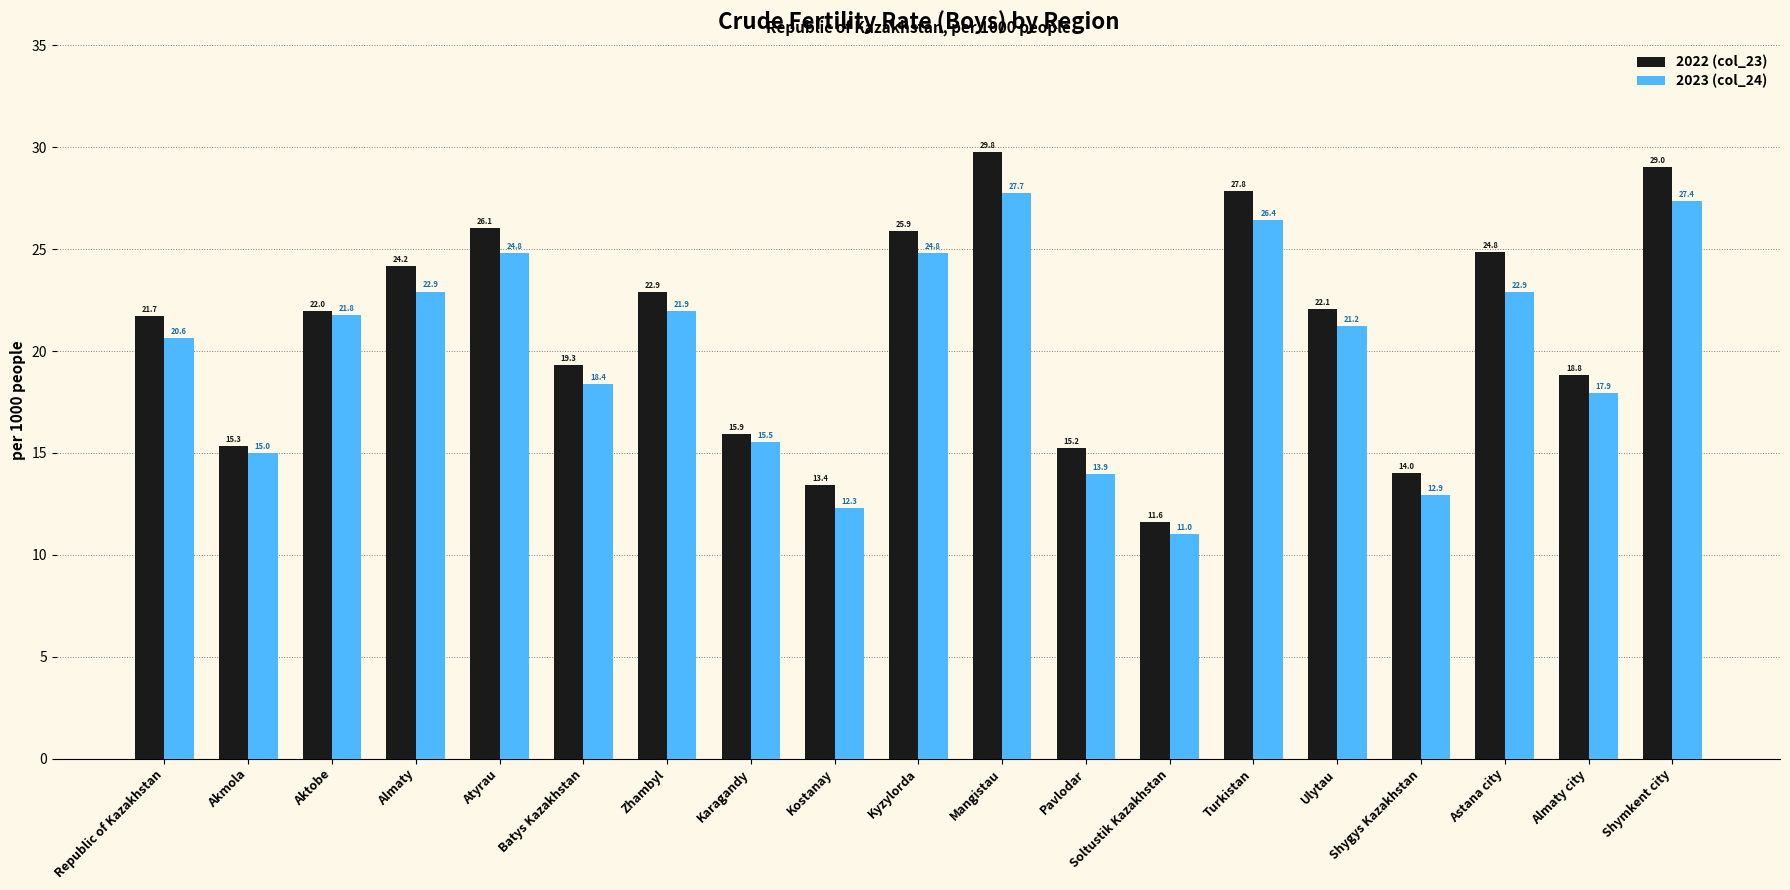

Read the 2023 (col_24) value at Turkistan.

26.4